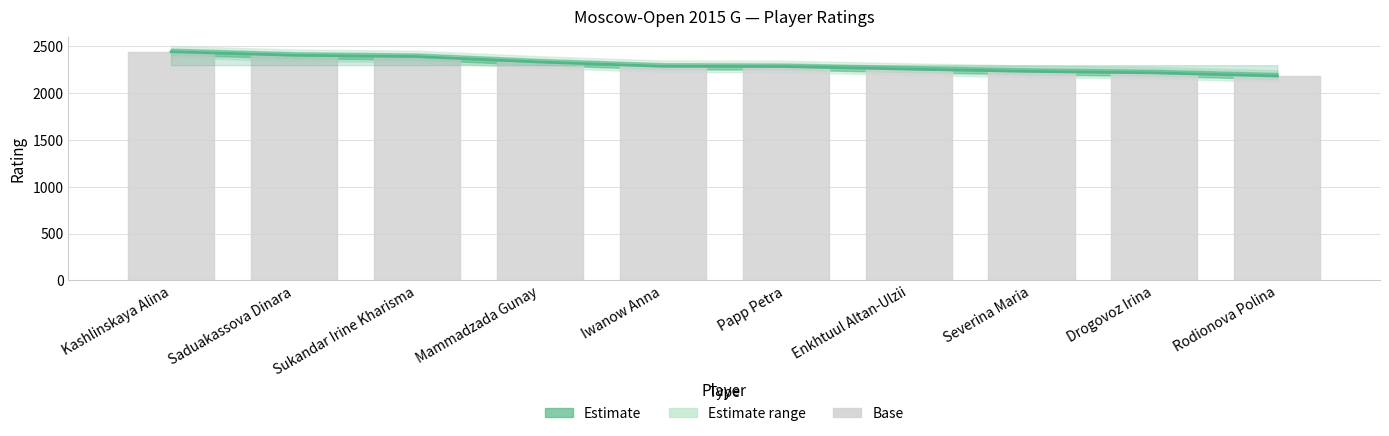

True or false: the data has more than 1 interior local peaks.

False